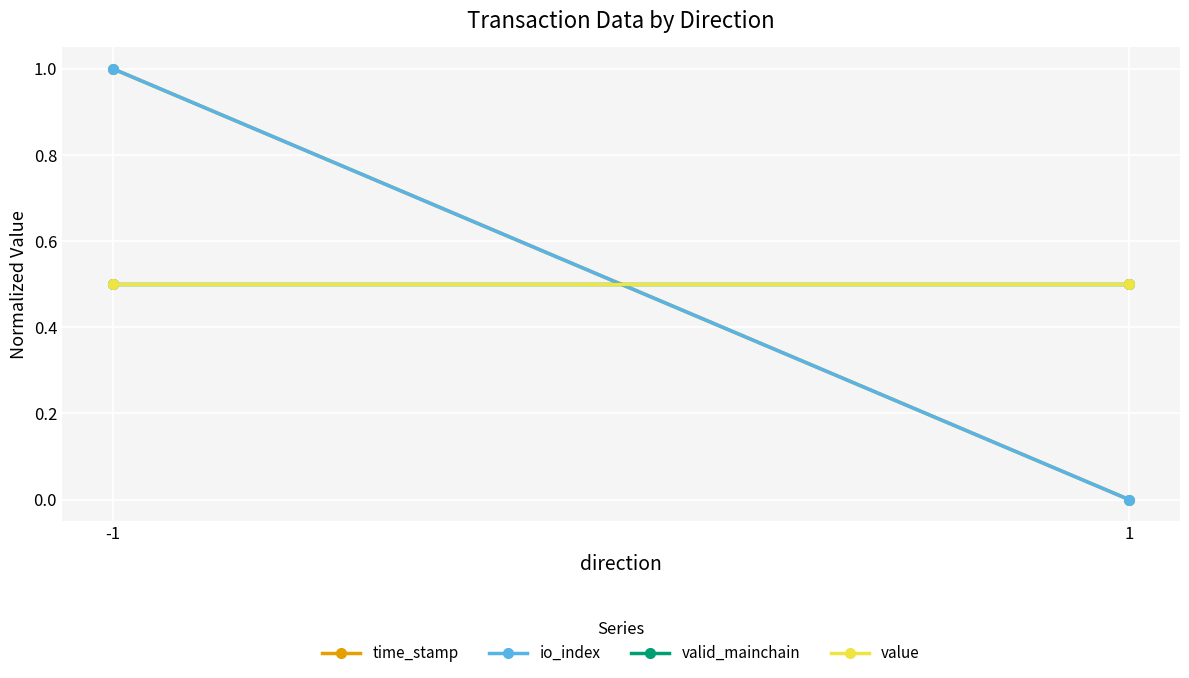

Rank the series at -1 from lowest to highest value.

valid_mainchain, value, time_stamp, io_index